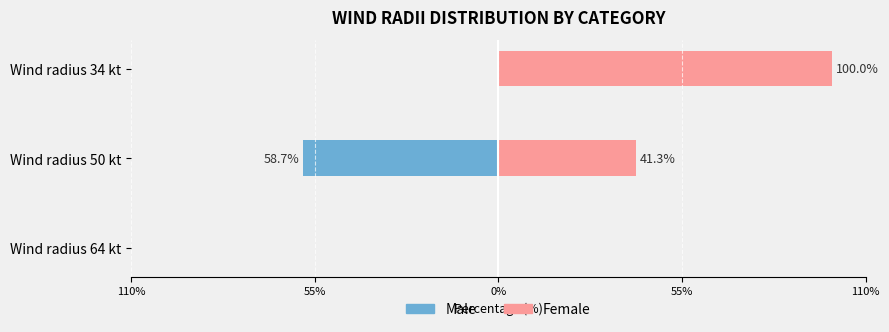

Is it true that Male equals -24.9 at Wind radius 34 kt?

False